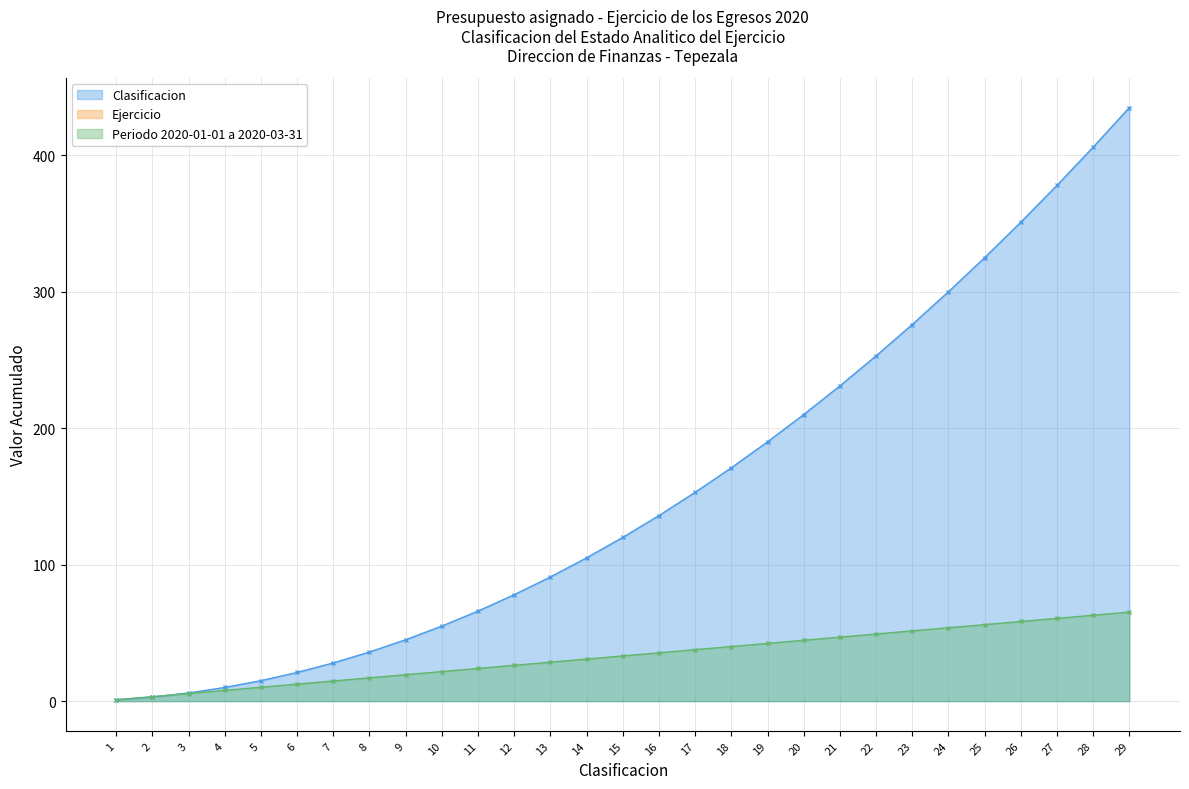

Reading left to right, list all the values displayed in this chart.

Clasificacion: 1=1.0	2=3.3	3=5.6	4=7.9	5=10.2	6=12.5	7=14.8	8=17.1	9=19.4	10=21.7	11=23.9	12=26.2	13=28.5	14=30.8	15=33.1	16=35.4	17=37.7	18=40.0	19=42.3	20=44.6	21=46.9	22=49.2	23=51.5	24=53.8	25=56.1	26=58.4	27=60.7	28=63.0	29=65.2
Cumulative Clasificacion: 1=1.0	2=3.0	3=6.0	4=10.0	5=15.0	6=21.0	7=28.0	8=36.0	9=45.0	10=55.0	11=66.0	12=78.0	13=91.0	14=105.0	15=120.0	16=136.0	17=153.0	18=171.0	19=190.0	20=210.0	21=231.0	22=253.0	23=276.0	24=300.0	25=325.0	26=351.0	27=378.0	28=406.0	29=435.0